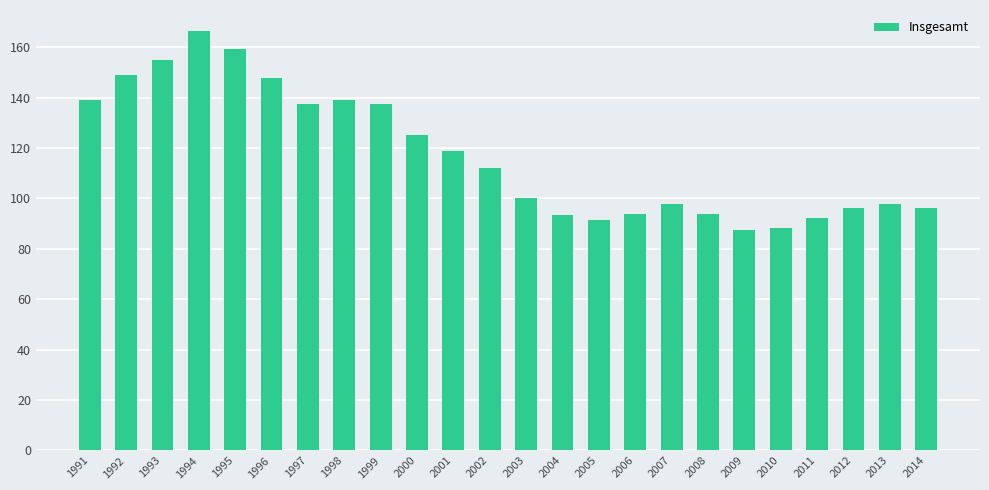

What is the difference between the maximum and second lowest values?

78.0